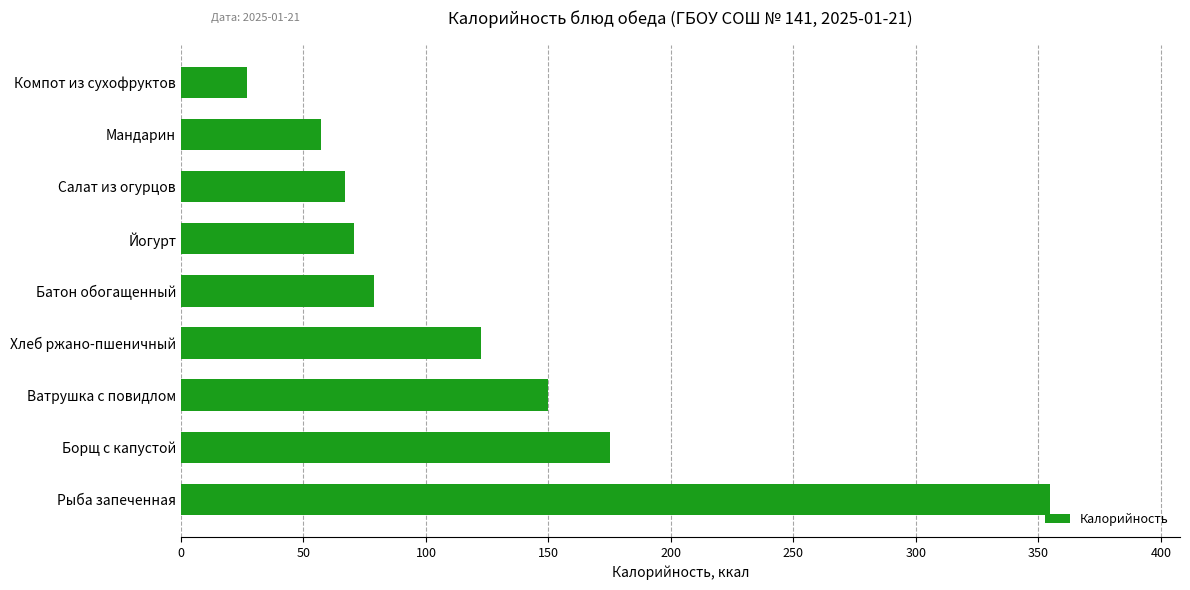

How many bars are there in total?

9